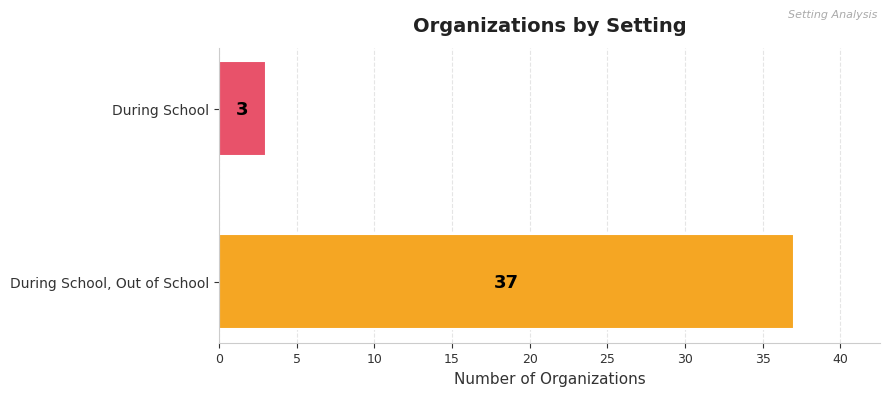

Read the value at During School, Out of School, to the nearest 10.

40